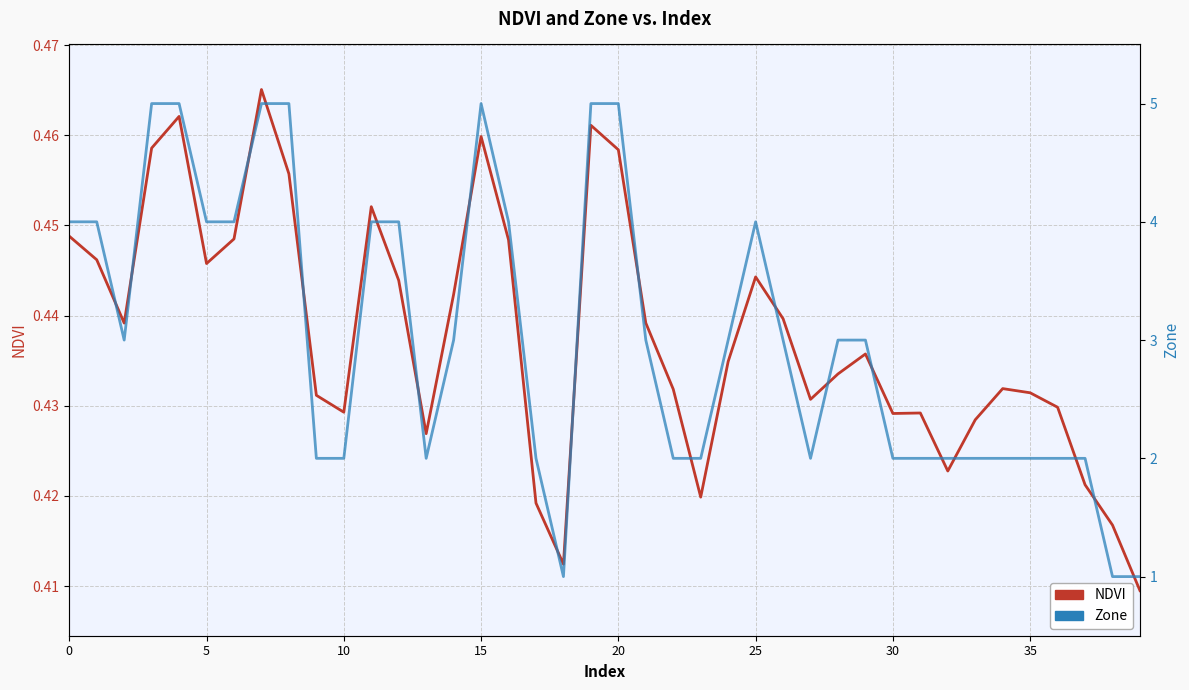

At which label does Zone reach its minimum?

18